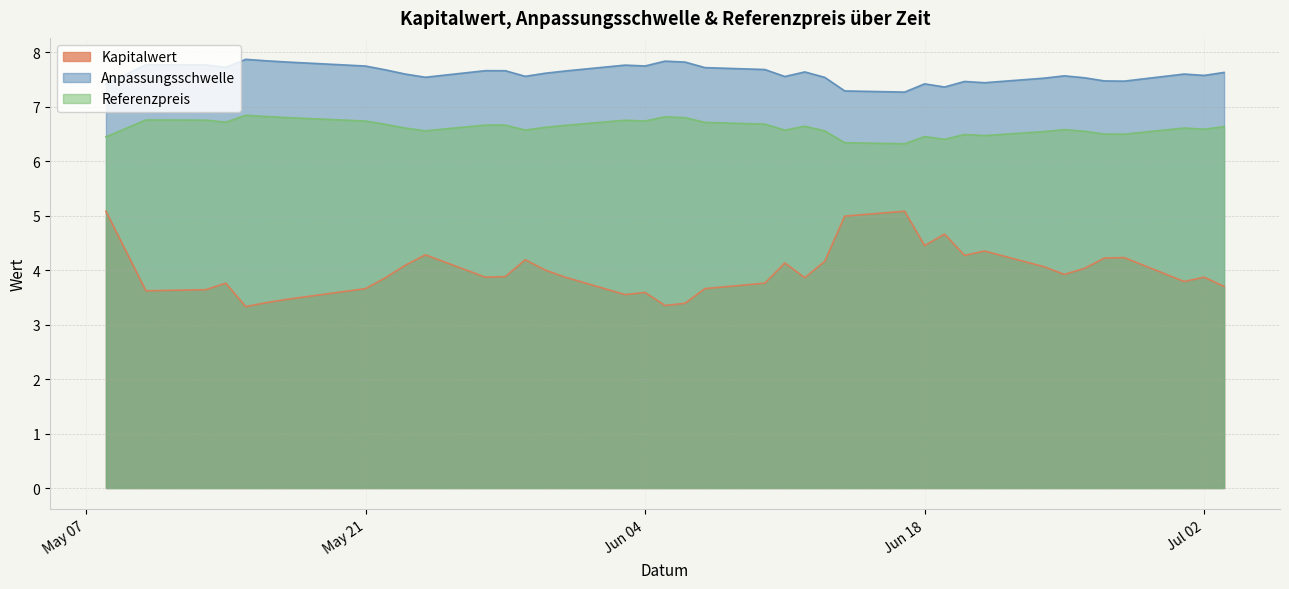

True or false: Kapitalwert has a value of 4.2 at 2024-06-28.

True